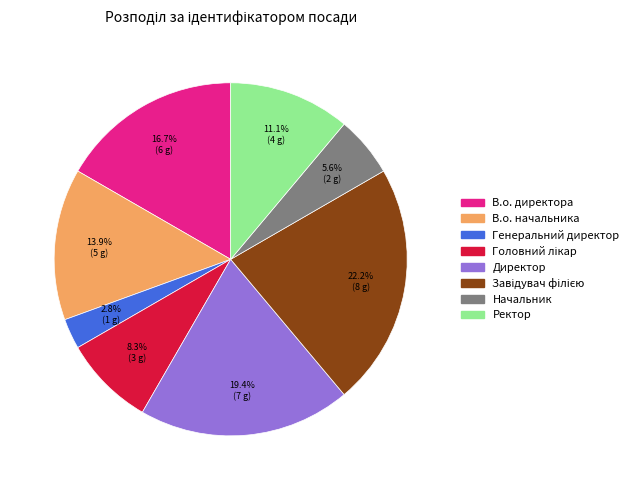

Does any single category account for the majority?

No